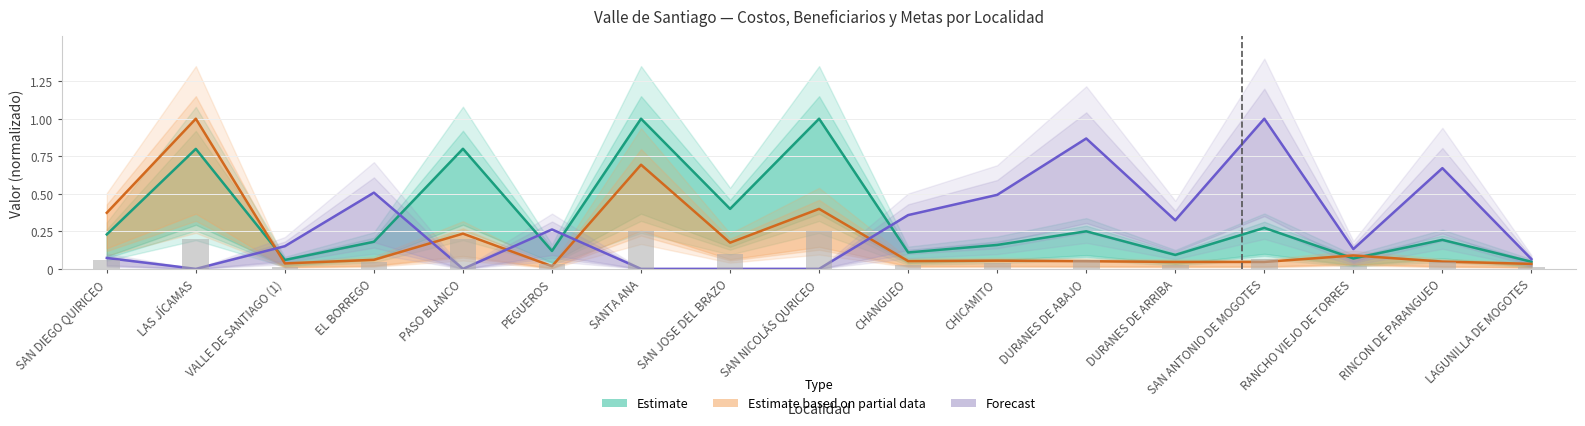

Which category has the lowest value across all series?

LAS JÍCAMAS